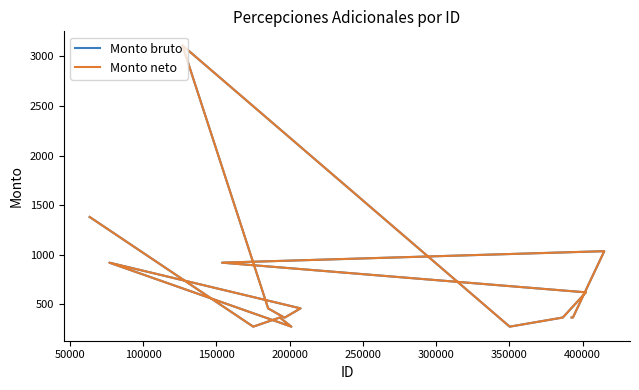

Is this an area chart (filled region under the line)?

No